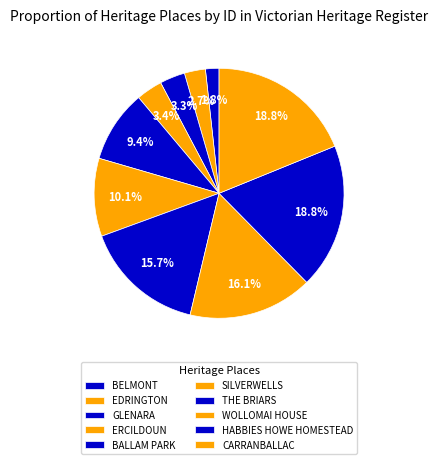

Does SILVERWELLS account for over 50% of the chart?

No